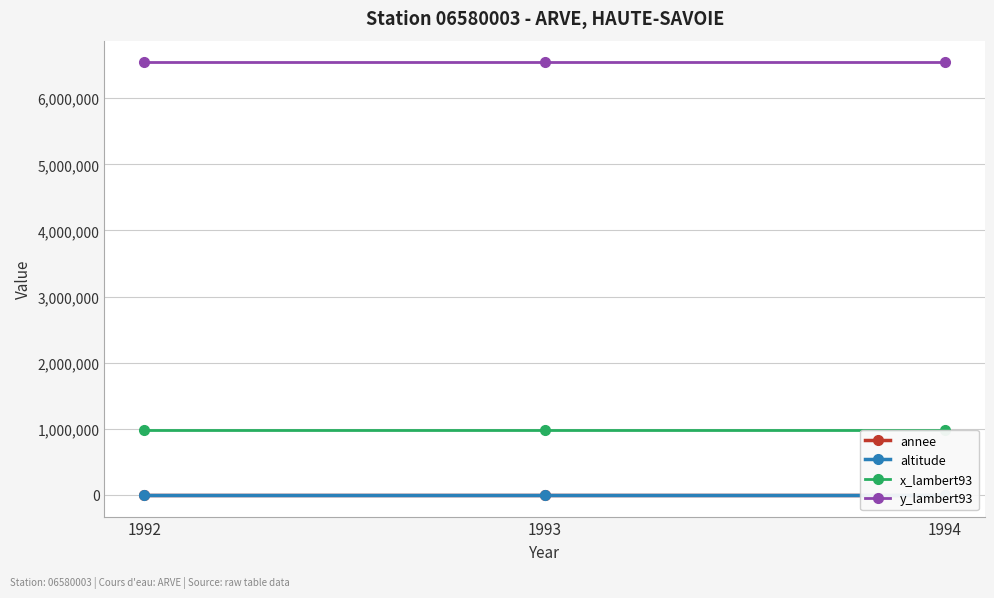

Reading left to right, what are all the values shown in this chart?

annee: 1992	1993	1994
altitude: 622	622	622
x_lambert93: 989232	989232	989232
y_lambert93: 6543483	6543483	6543483